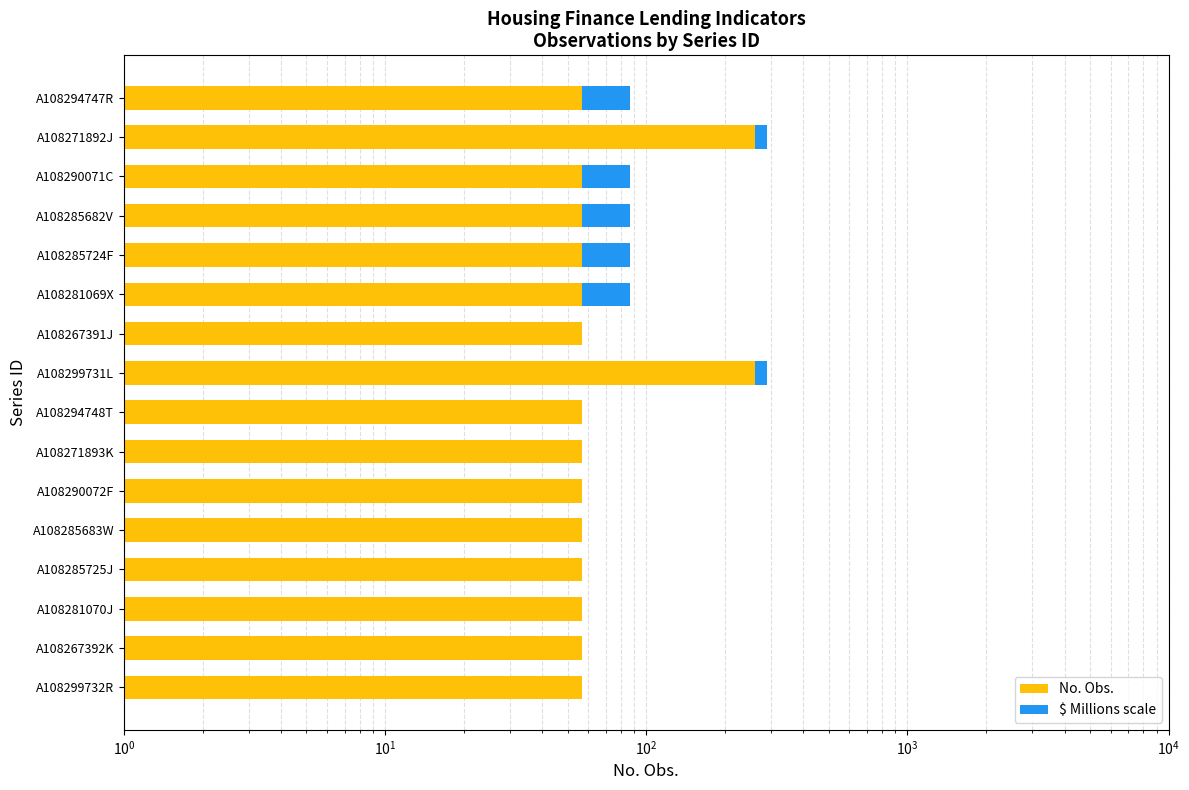

The No. Obs. series shows 38 at A108285725J. True or false?

False